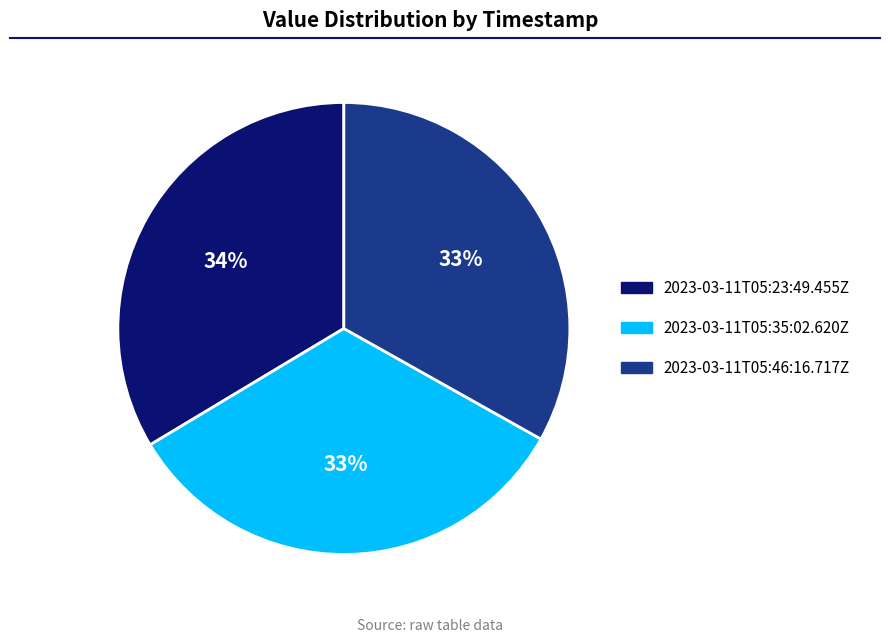

To the nearest percent, what percentage of the pie is 2023-03-11T05:23:49.455Z?

34%